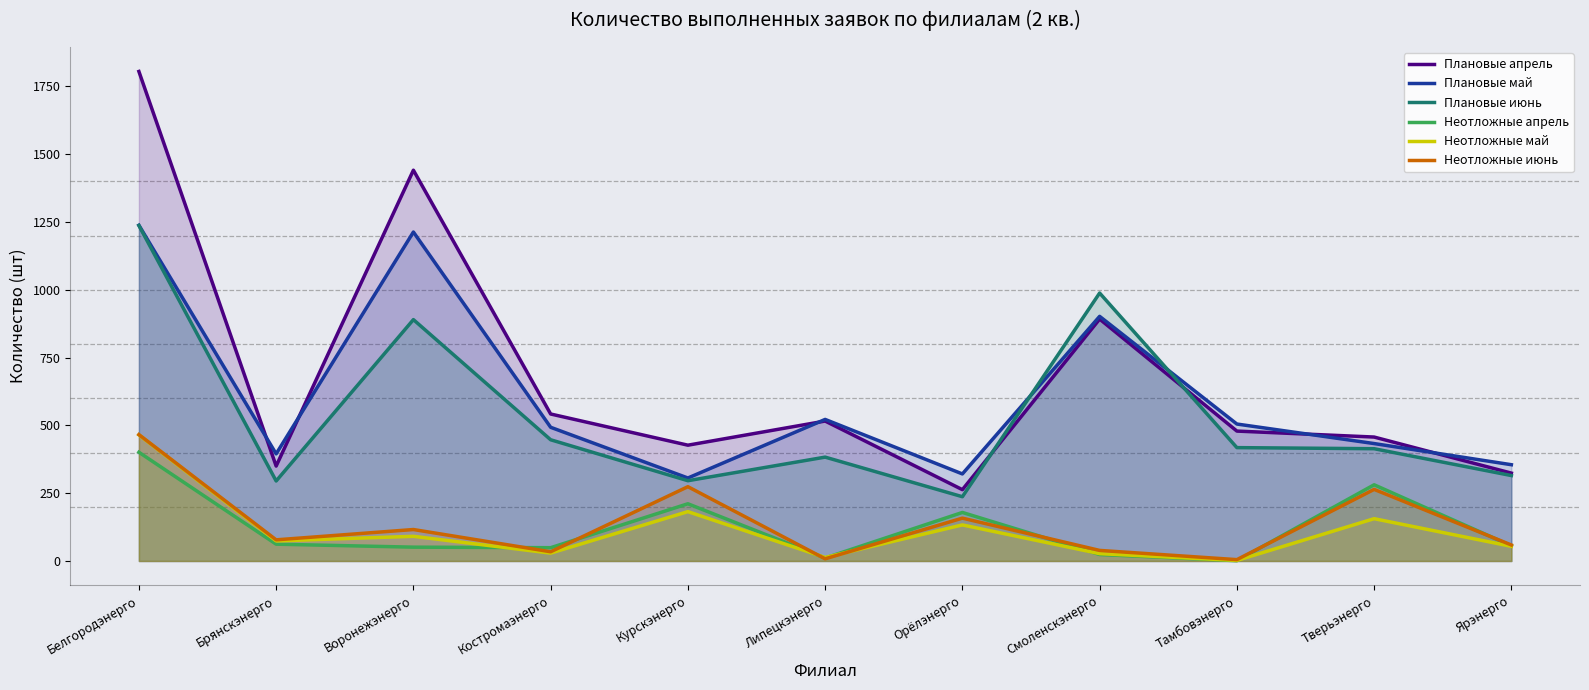

Where does the Неотложные май series first go above 74?

Белгородэнерго